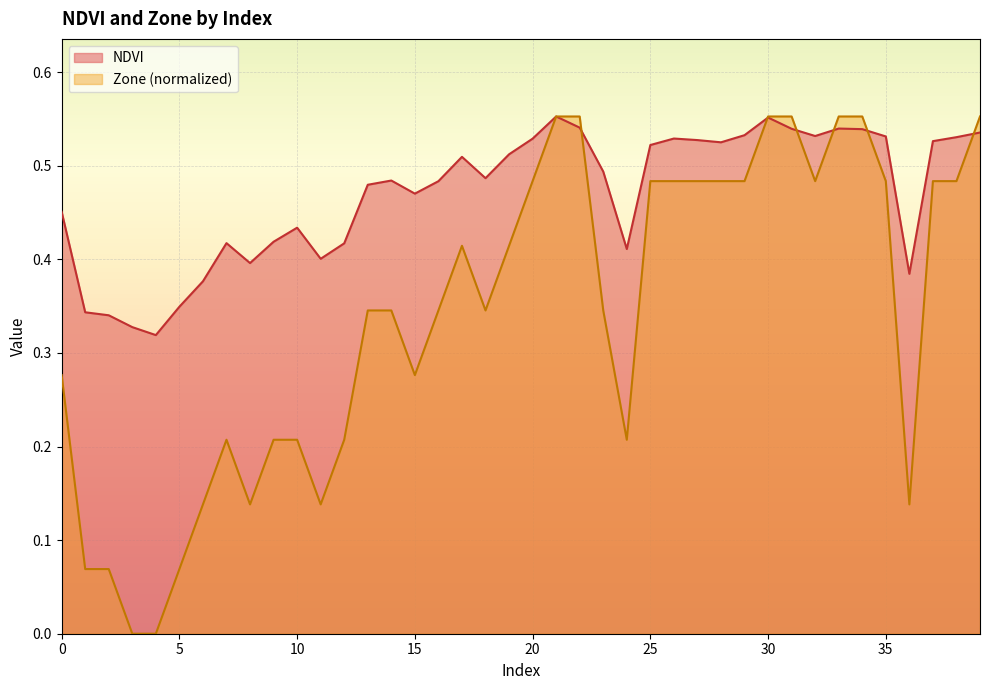

At 8, list the series in order from largest to smallest.

NDVI, Zone